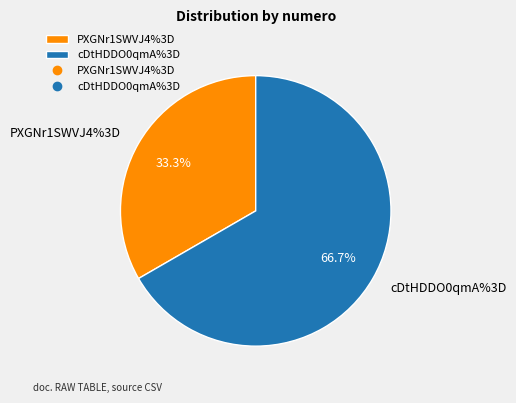

What percentage do cDtHDDO0qmA%3D and PXGNr1SWVJ4%3D together represent?

100.0%